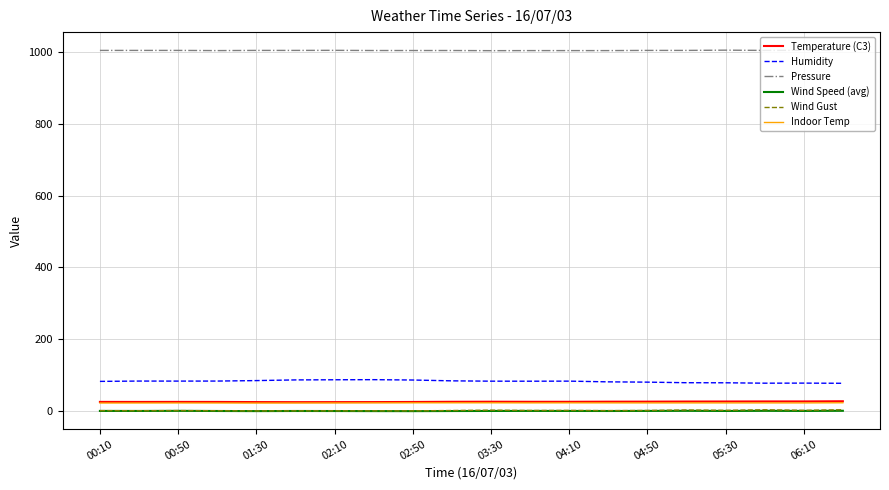

What is the maximum value for Pressure?

1004.8